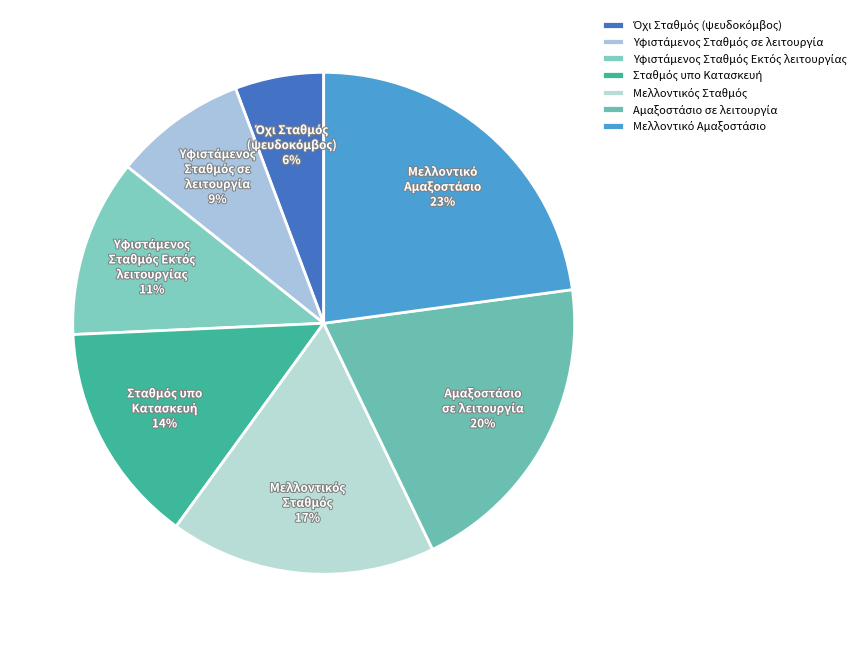

How many segments does this pie chart have?

7